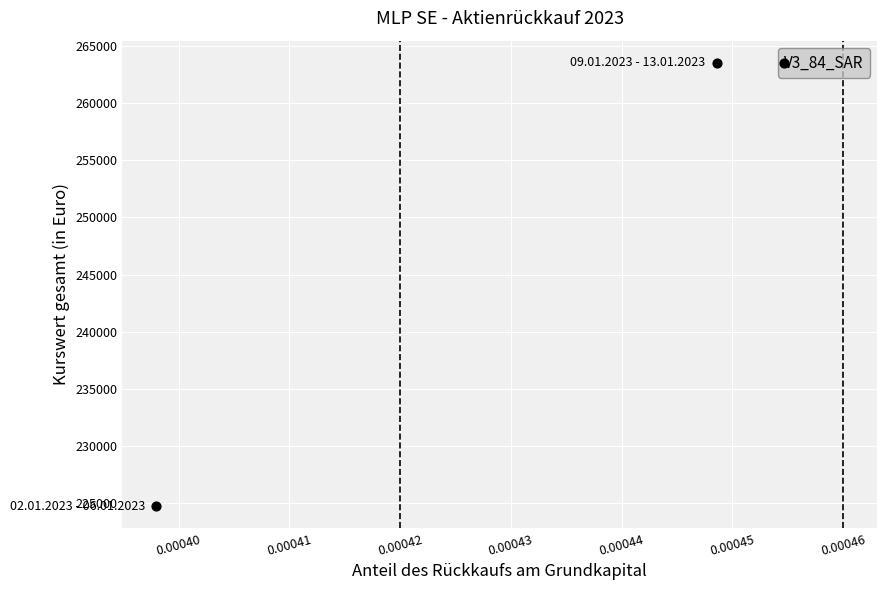

What is the range of Y values (max minus min)?

38767.5